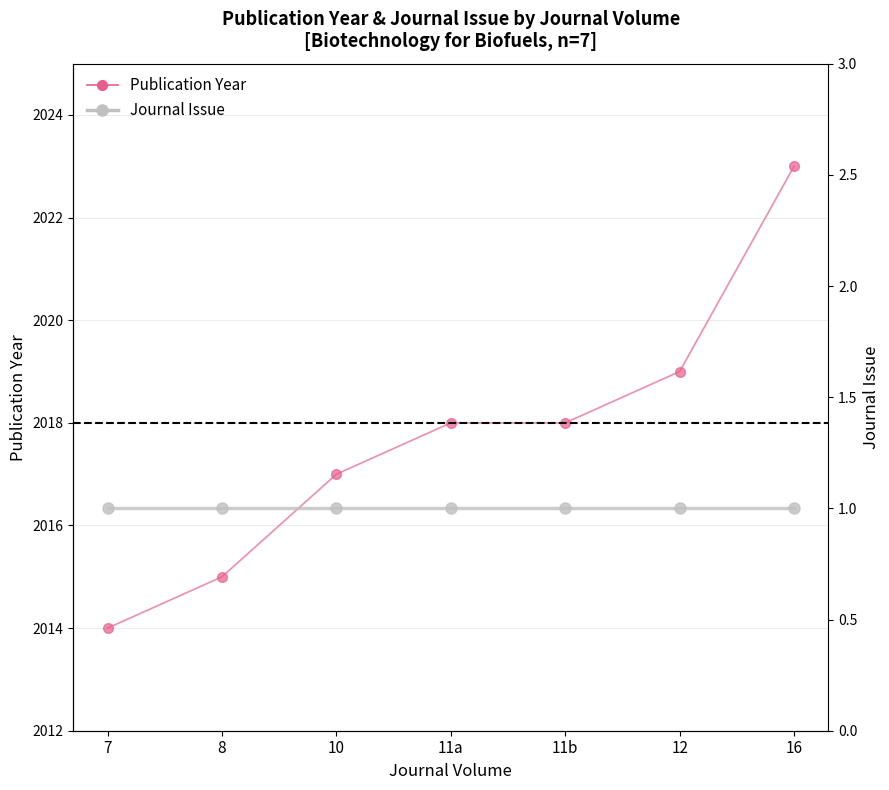

Which category has the lowest value in the Publication Year series?

7